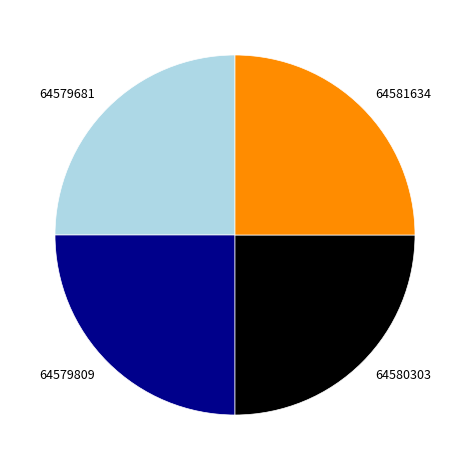

The 64579681 slice represents 17% of the pie. True or false?

False